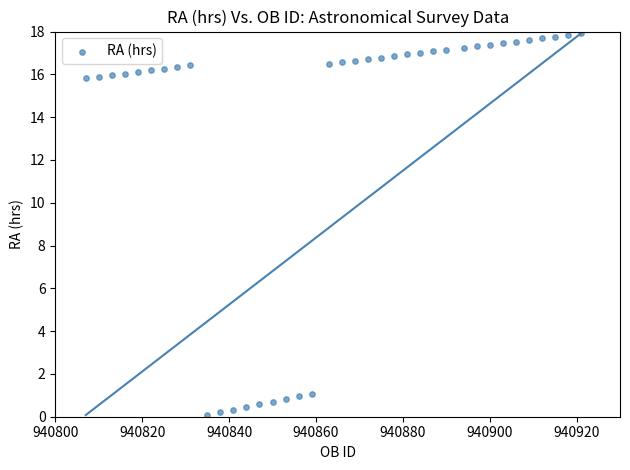

What is the range of X values (max minus min)?

114.0